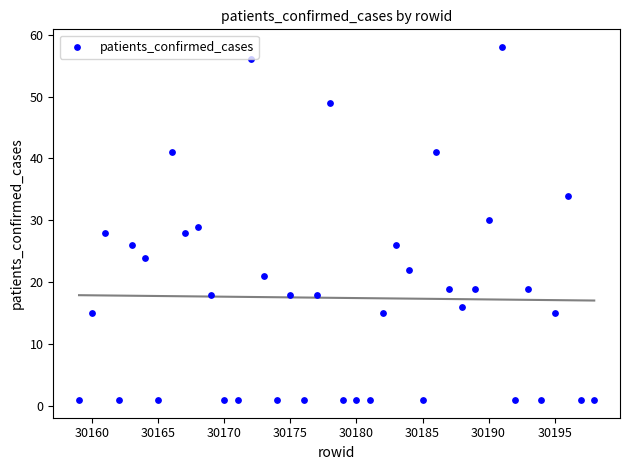

What is the range of Y values (max minus min)?

57